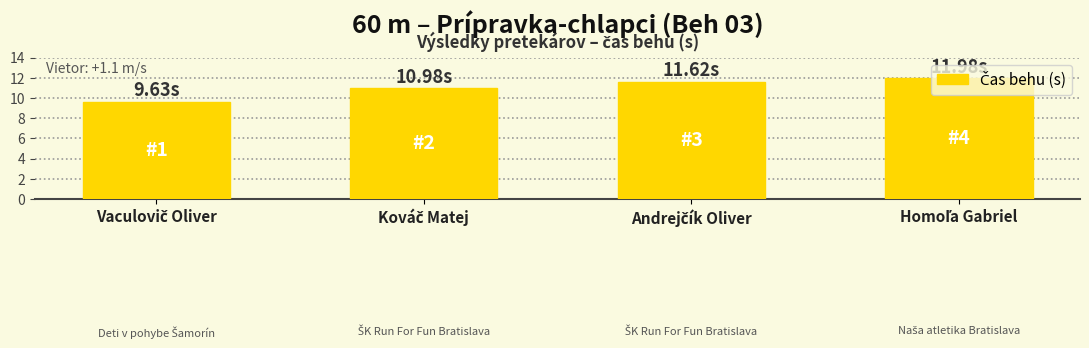

What is the difference between the second highest and minimum values?

2.0